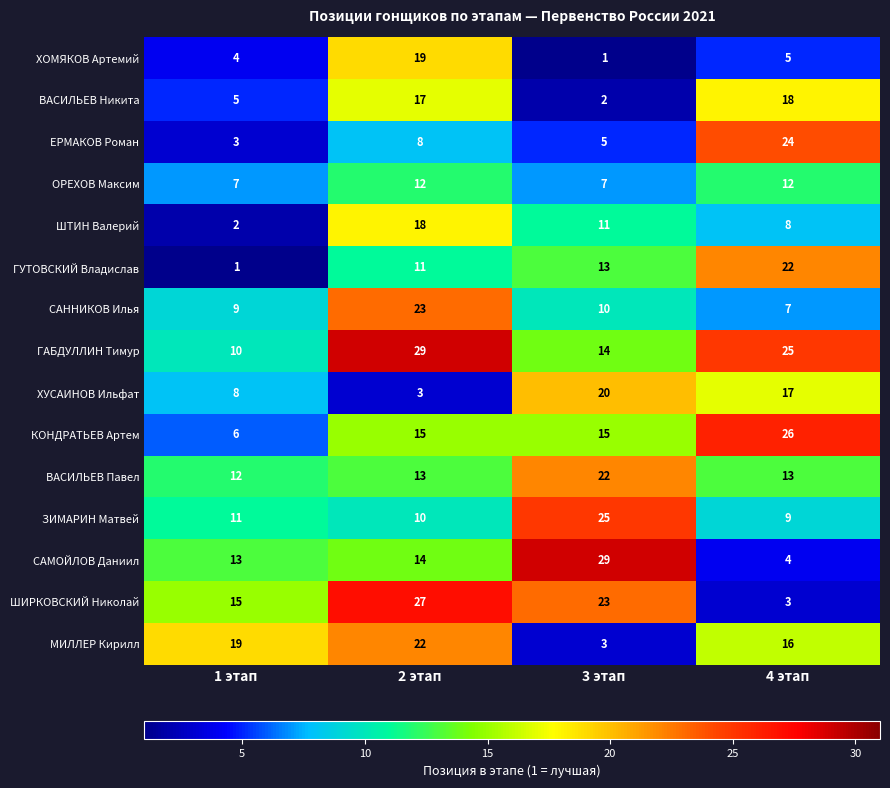

Between 1 этап and 2 этап, which series saw the biggest shift?

ГАБДУЛЛИН Тимур